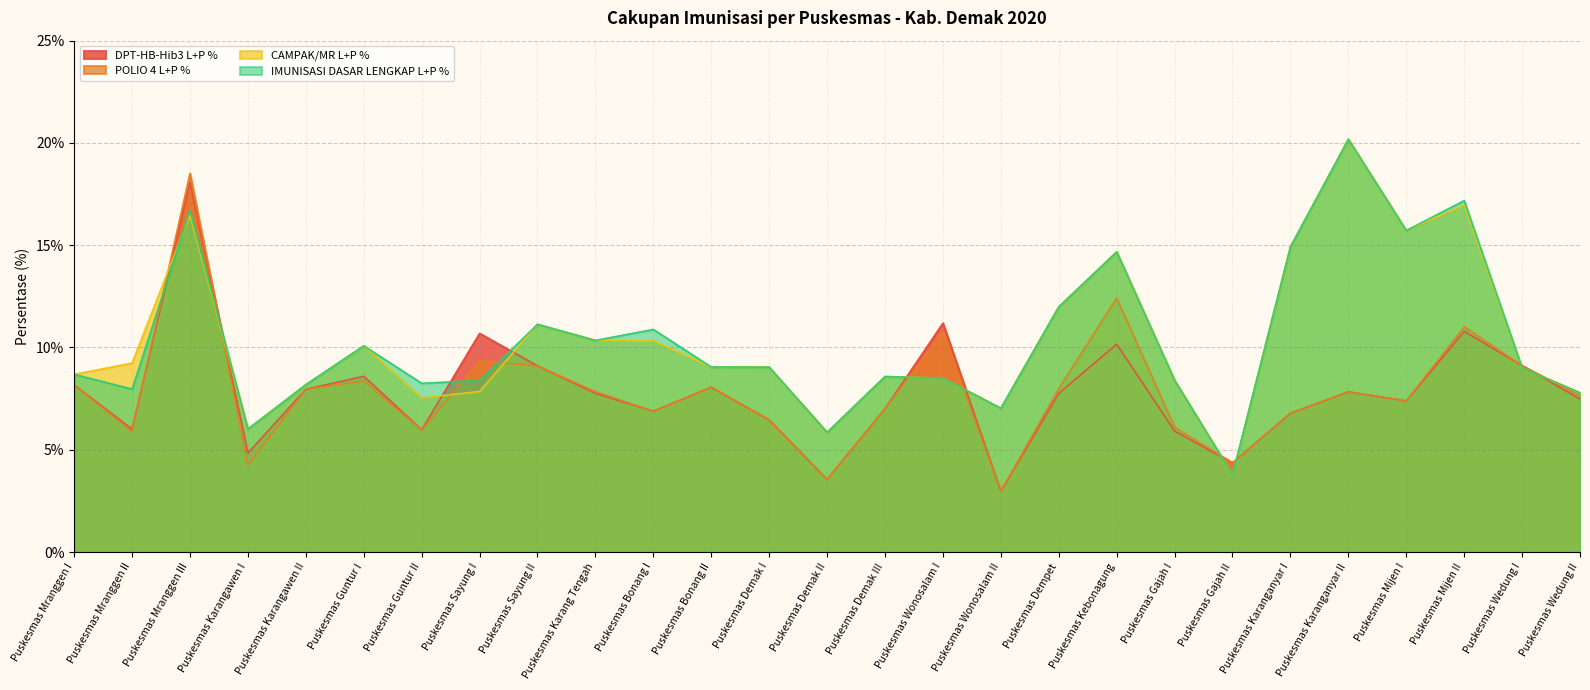

The IMUNISASI DASAR LENGKAP L+P % series shows 16.1 at Puskesmas Bonang II. True or false?

False